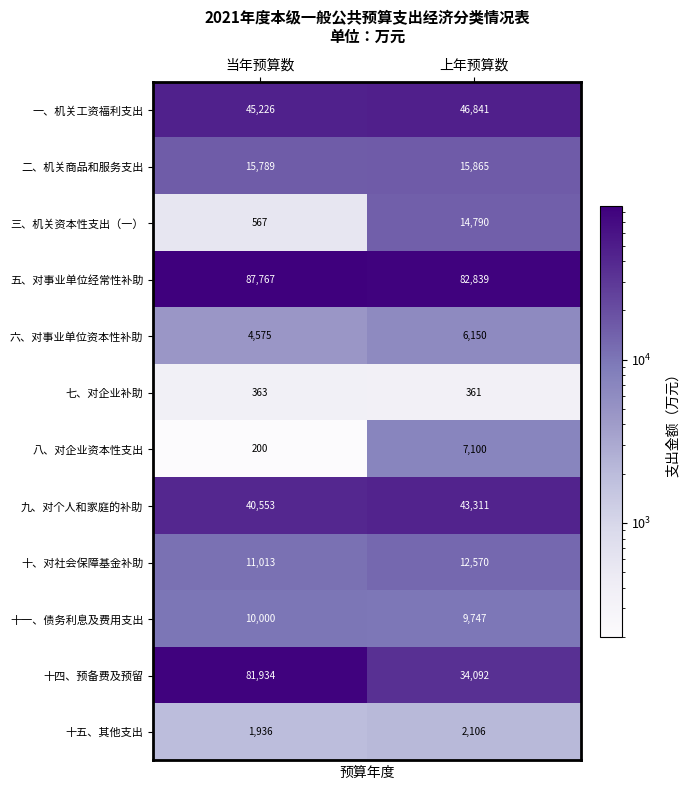

Read the 十、对社会保障基金补助 value at 上年预算数.

12570